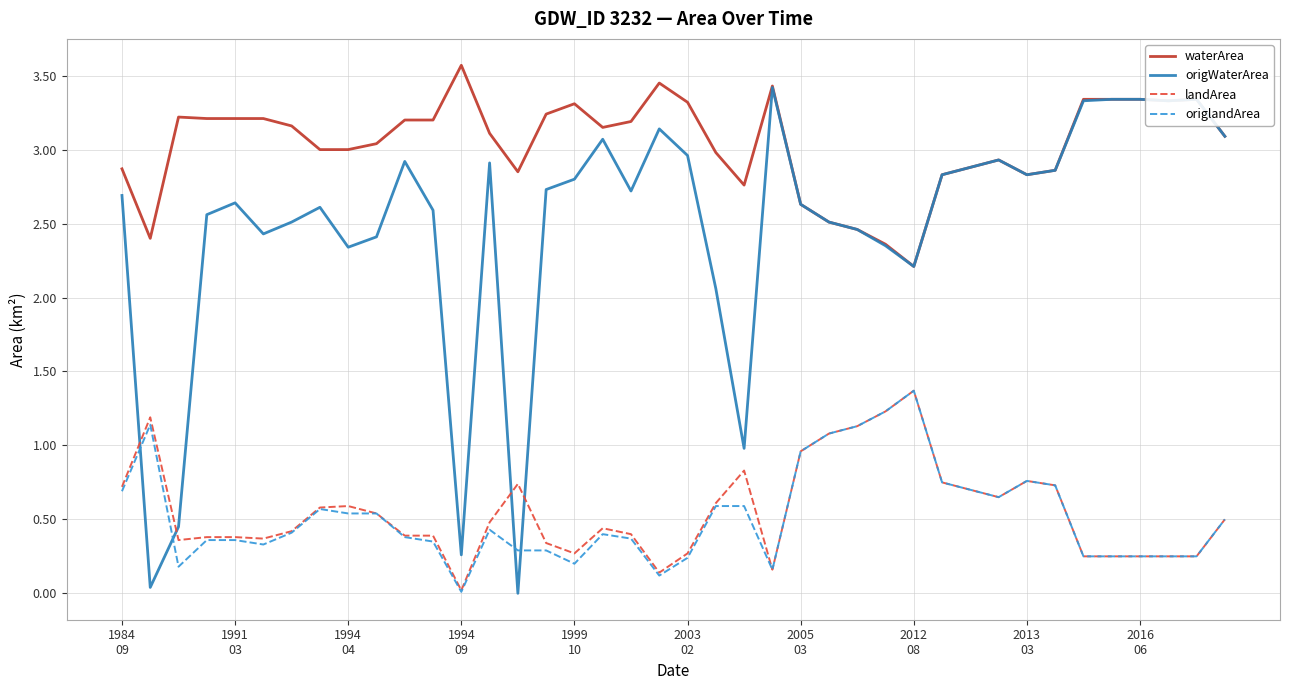

What is the sum of all landArea values?

22.1